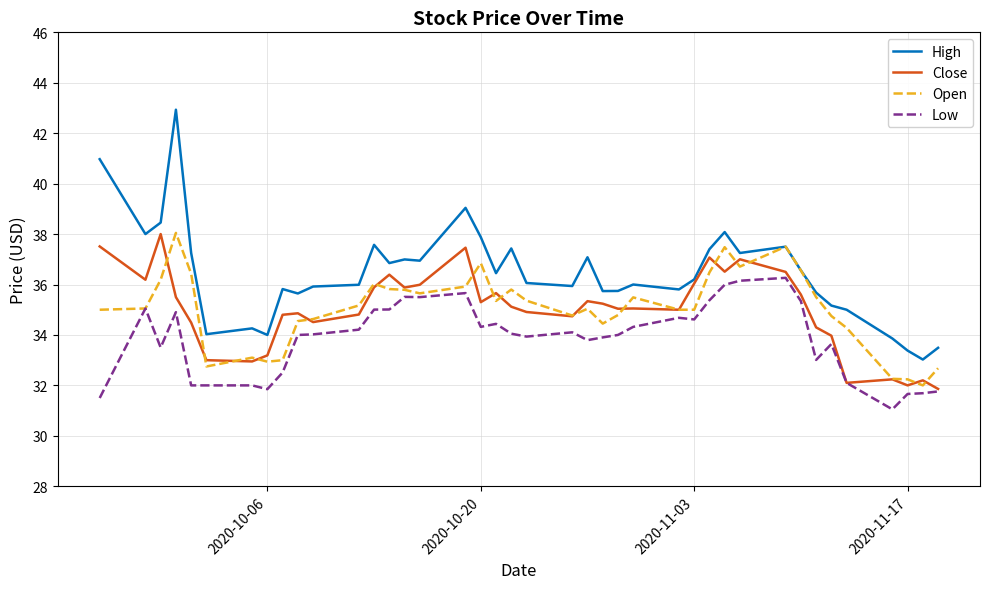

What is the lowest value of the Low series?

31.0